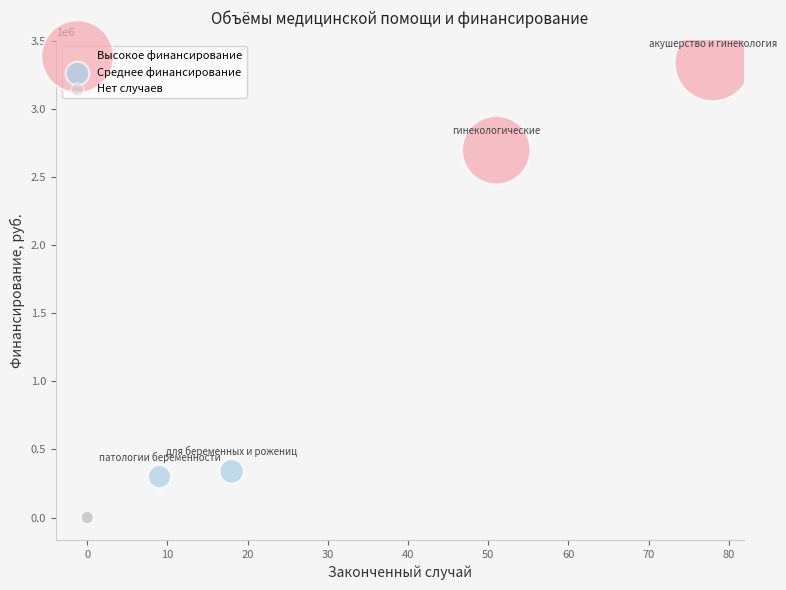

Which series reaches the minimum Y coordinate?

Нет случаев